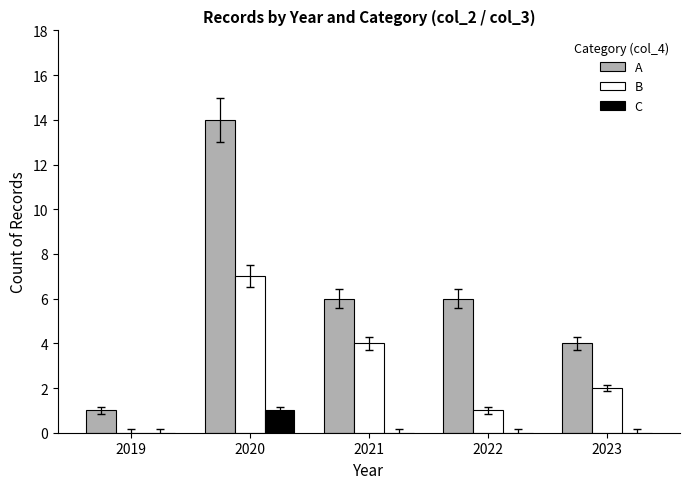

What is the spread (max minus min) of values at 2022?

6